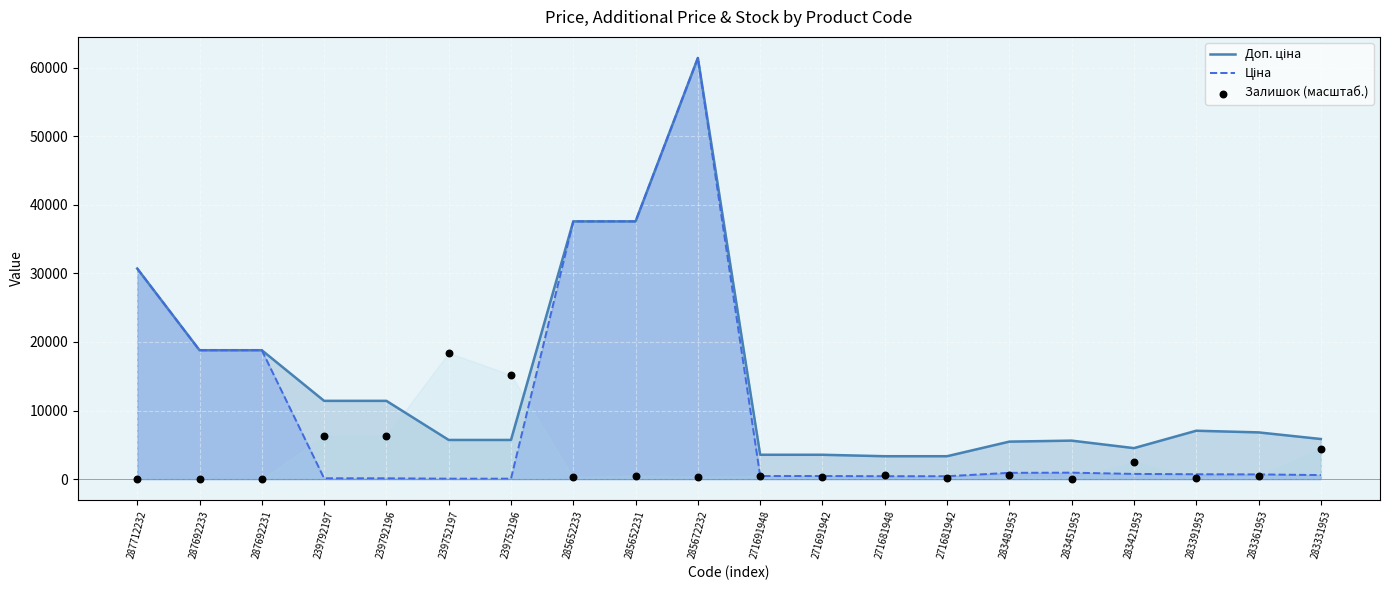

Which series has the largest Y range (max minus min)?

Ціна